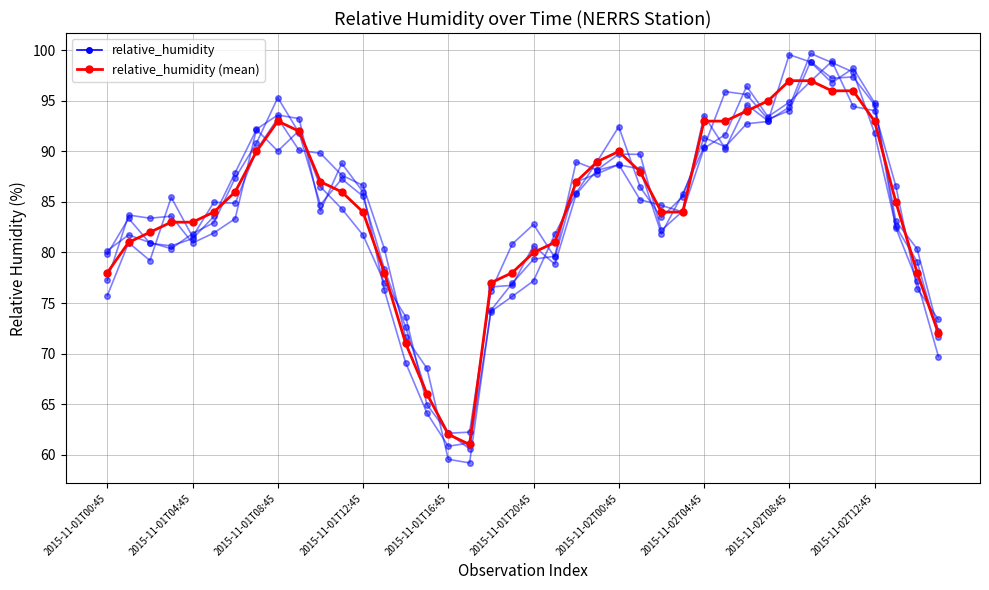

True or false: relative_humidity has a value of 129.1 at 2015-11-01T20:45.

False